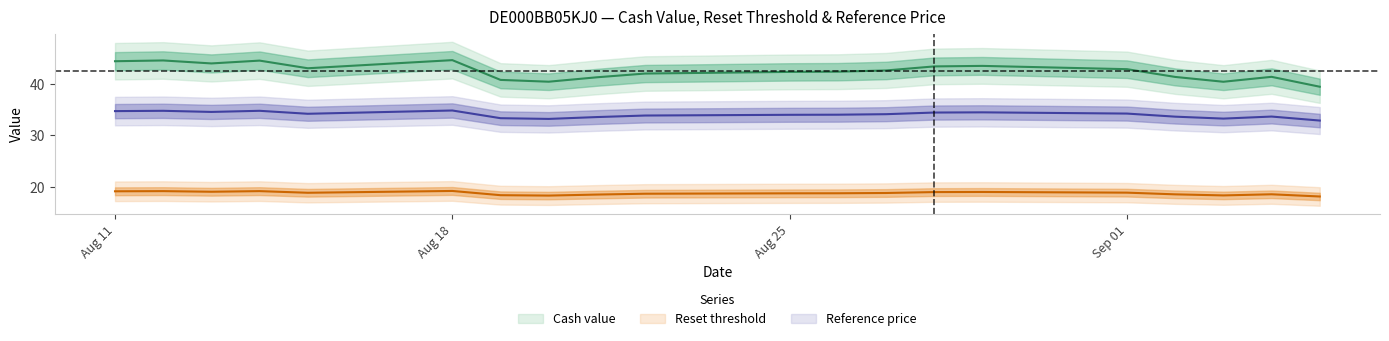

What is the total value across all series at 2025-09-02?

93.5